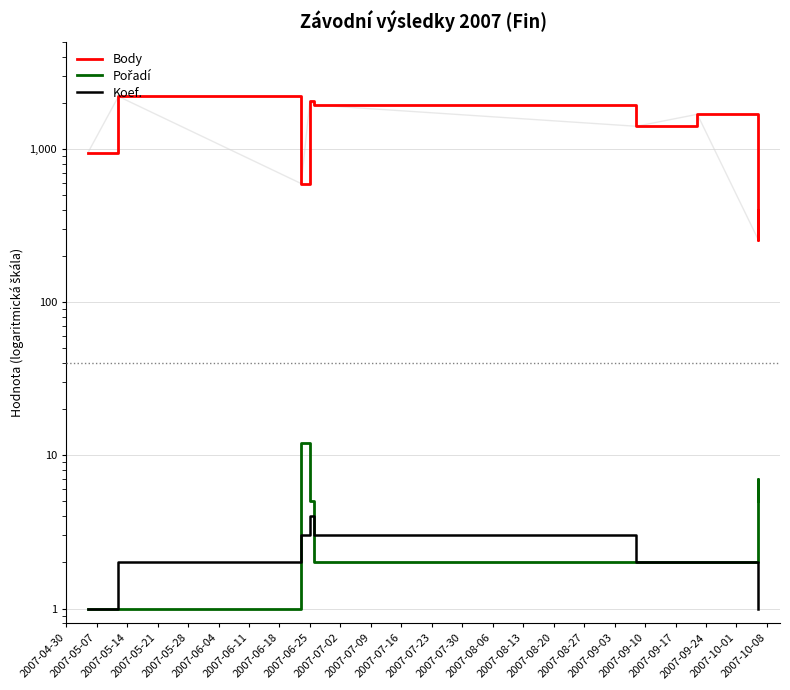

What is the sum of all Koef. values?

19